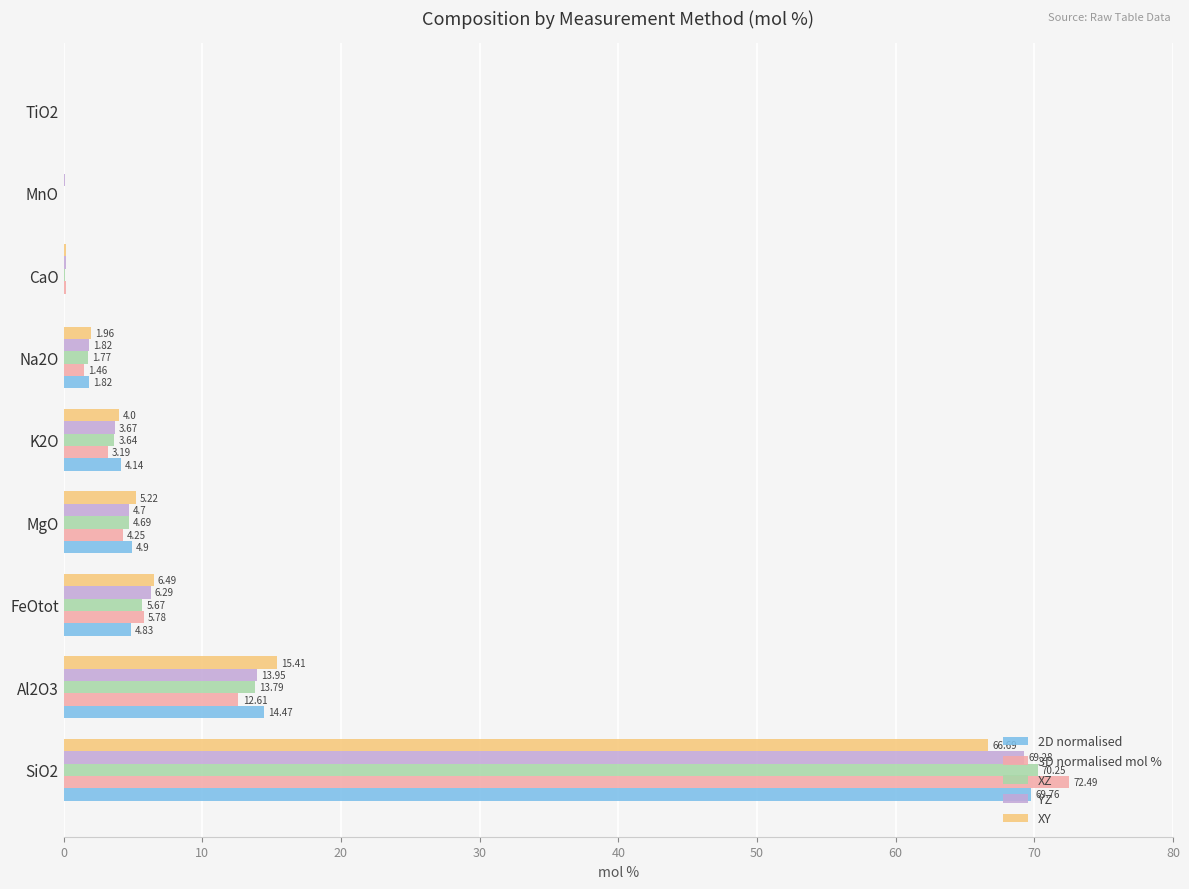

What is the sum of all XZ values?

100.0